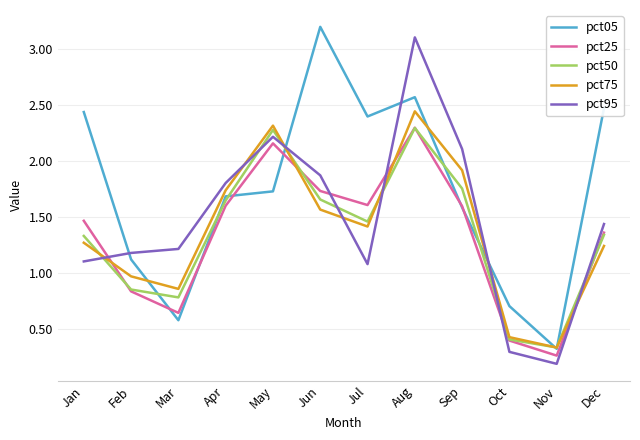

What is the difference between the pct50 values at Oct and Mar?

0.4